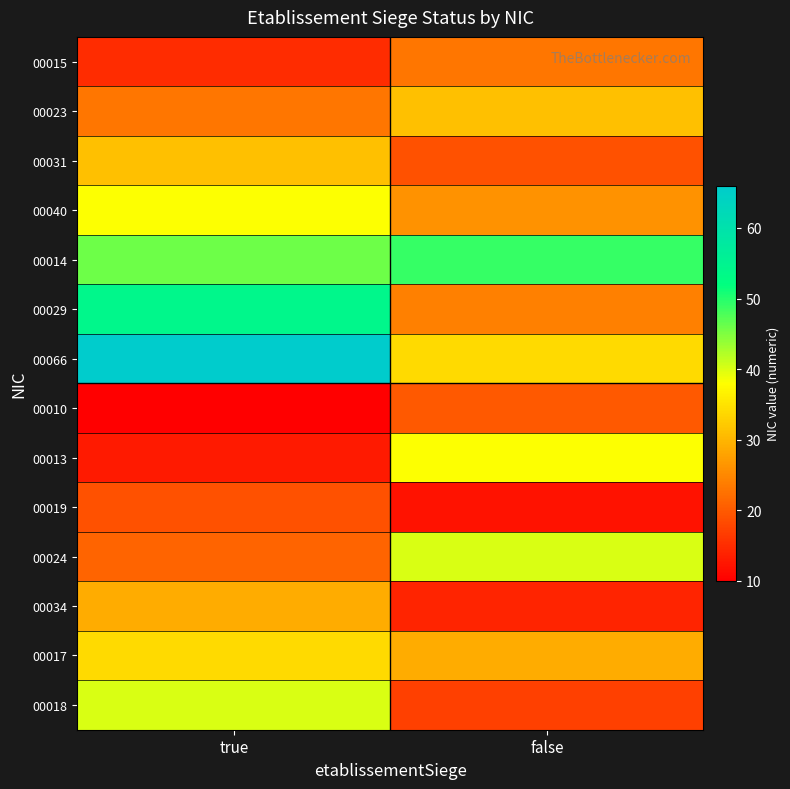

Rank the series at false from lowest to highest value.

00019, 00034, 00018, 00031, 00010, 00015, 00029, 00040, 00017, 00023, 00066, 00013, 00024, 00014